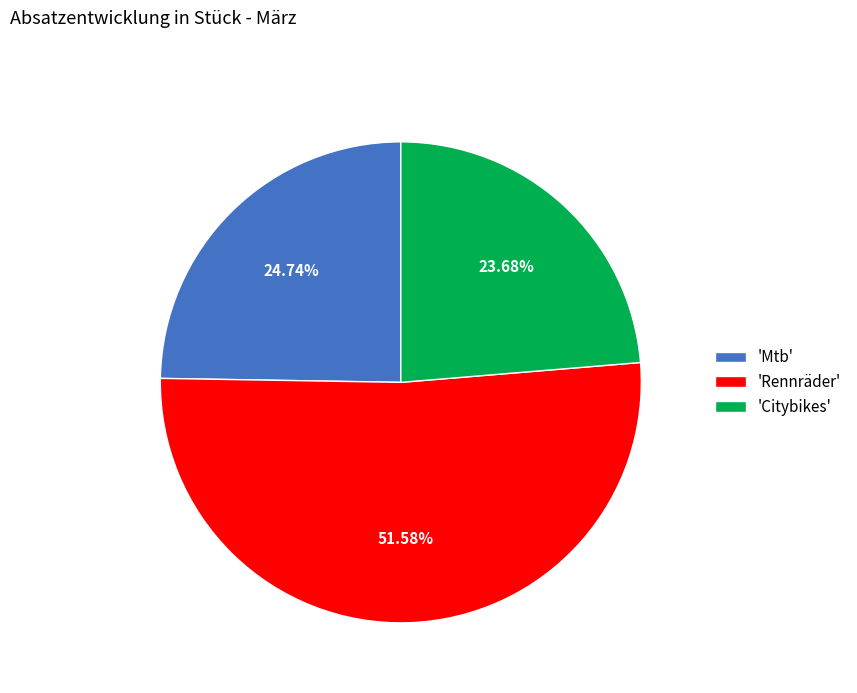

How many segments does this pie chart have?

3